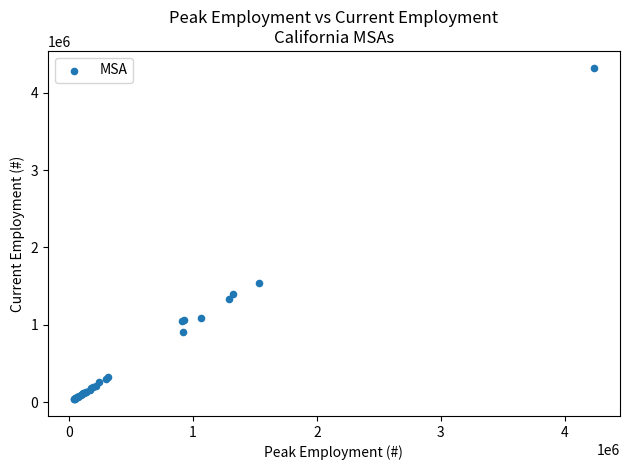

What Y value in the scatter plot is closest to 2181400?

1545100